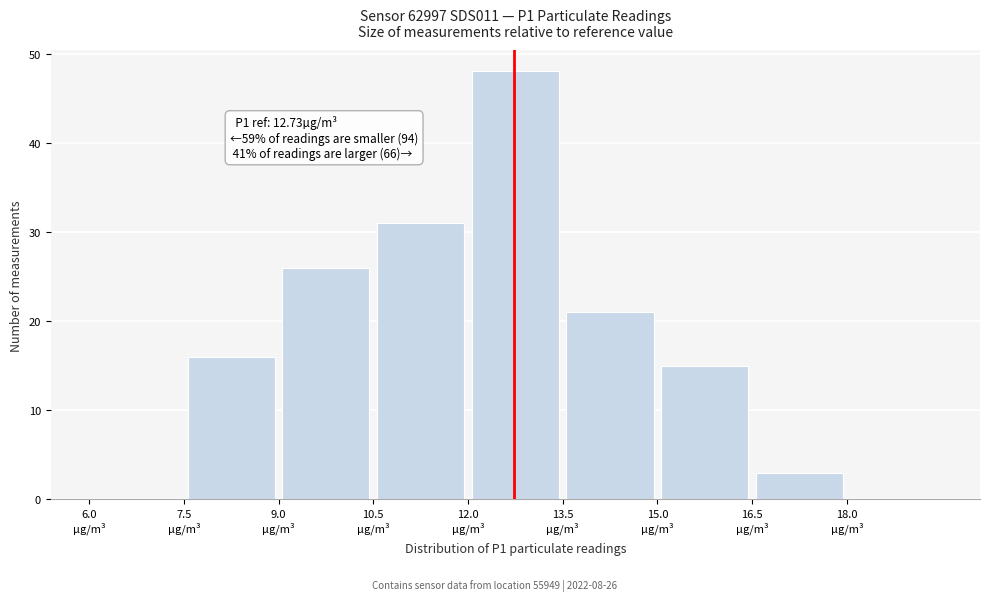

Over which range of the x-axis is the bar tallest?

12.0 to 13.5